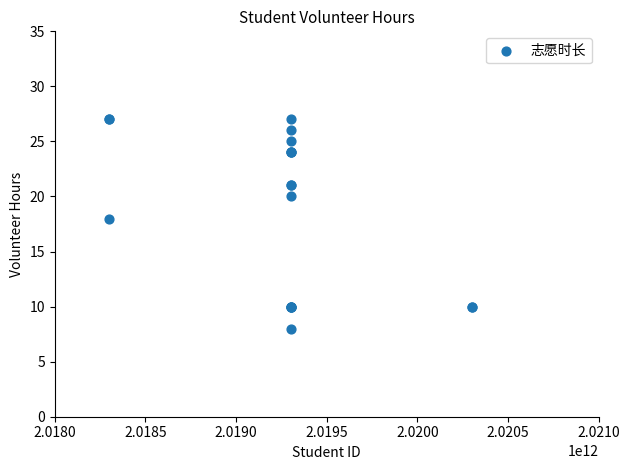

What Y value in the scatter plot is closest to 17?

18